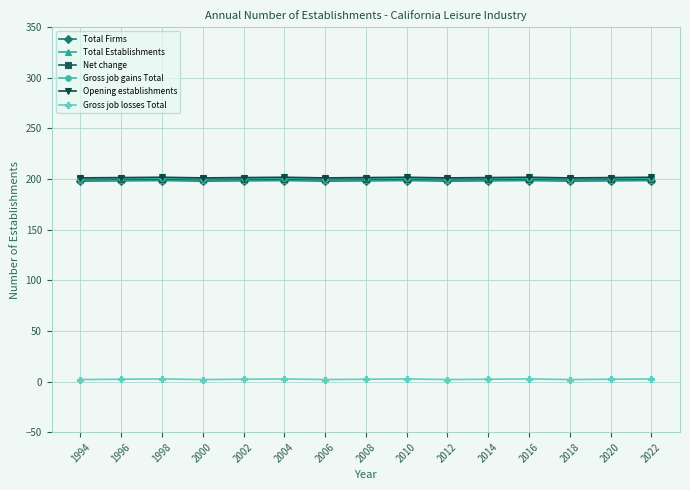

Which series has the widest spread of values?

Gross job losses Total